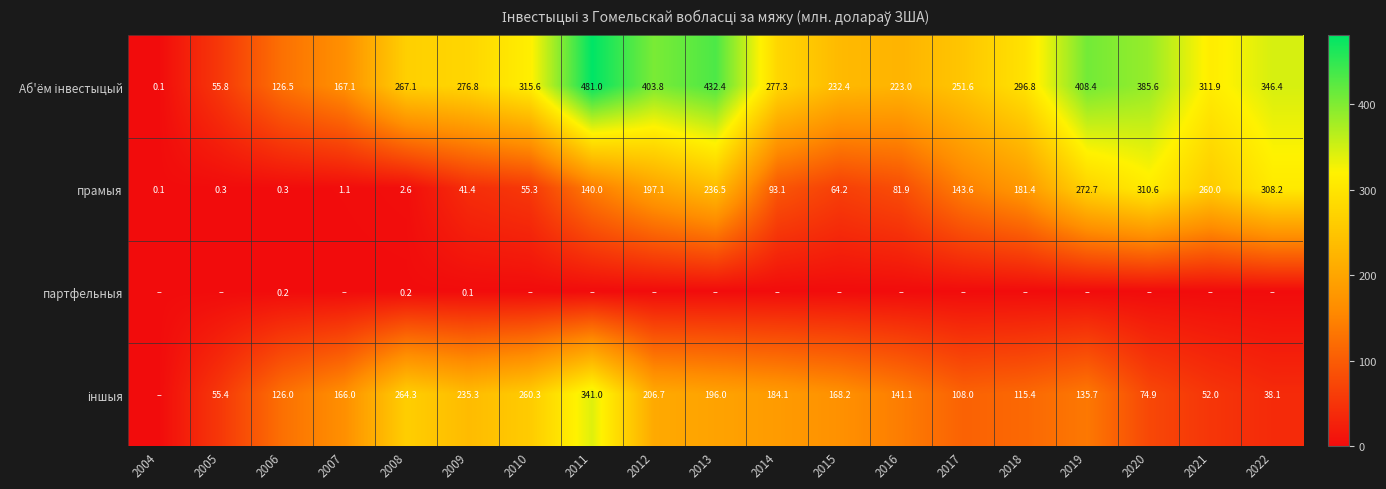

What is the total value across all series at 2020?

771.1